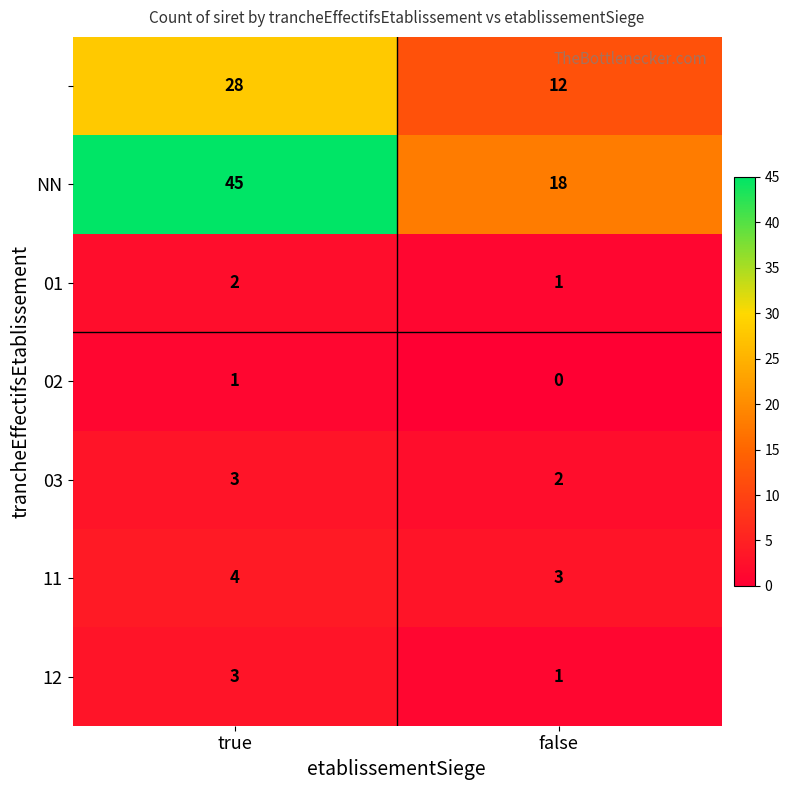

What is the spread (max minus min) of values at false?

18